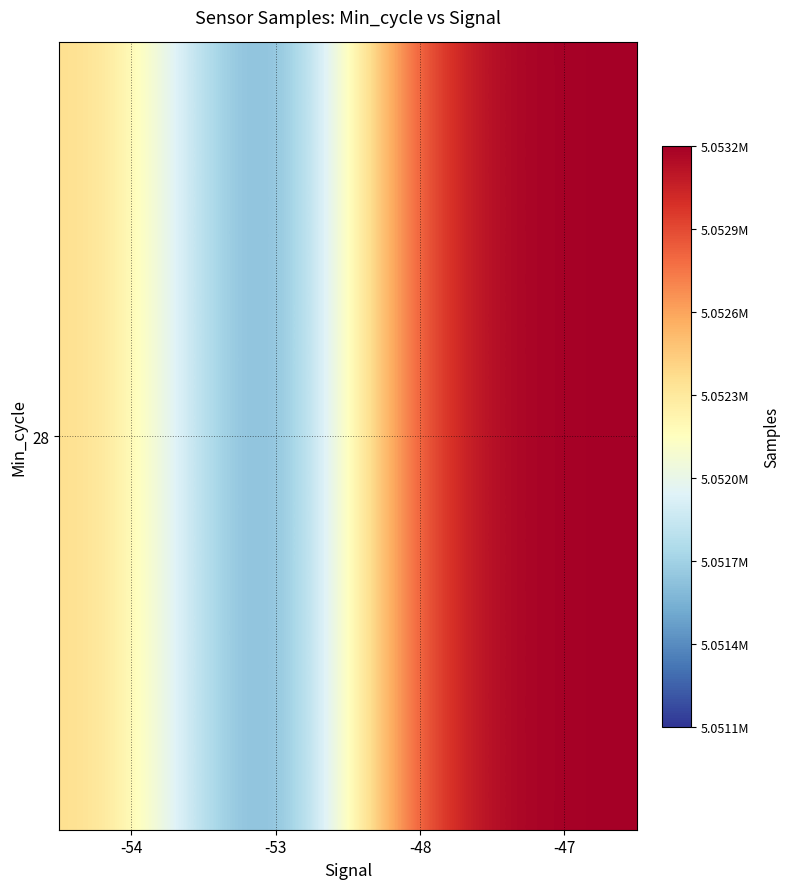

List the labels in order of value, largest first.

-47, -48, -54, -53